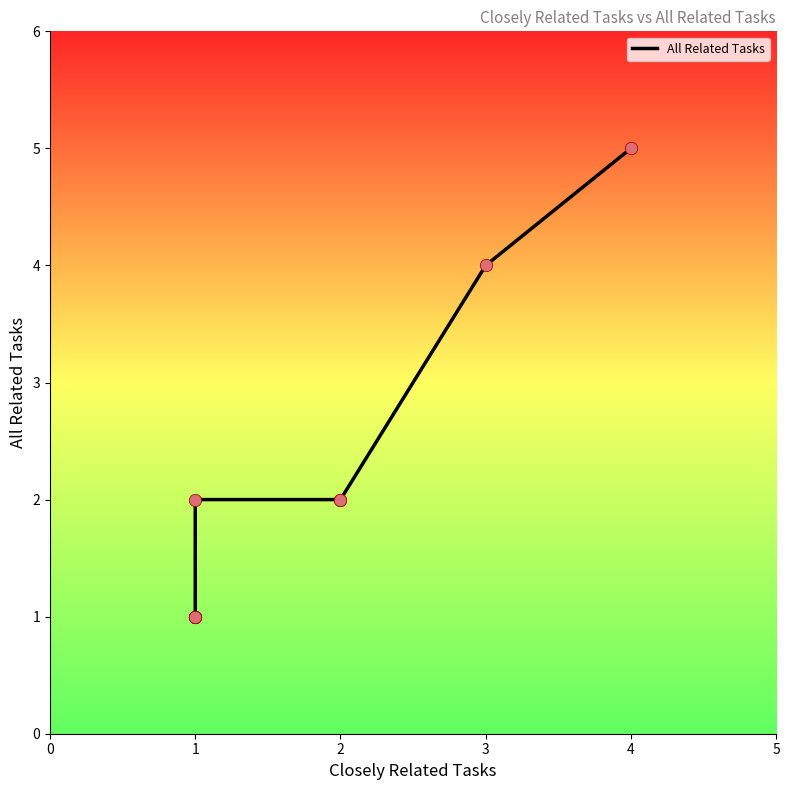

Which has a higher value, 2 or 1?

2